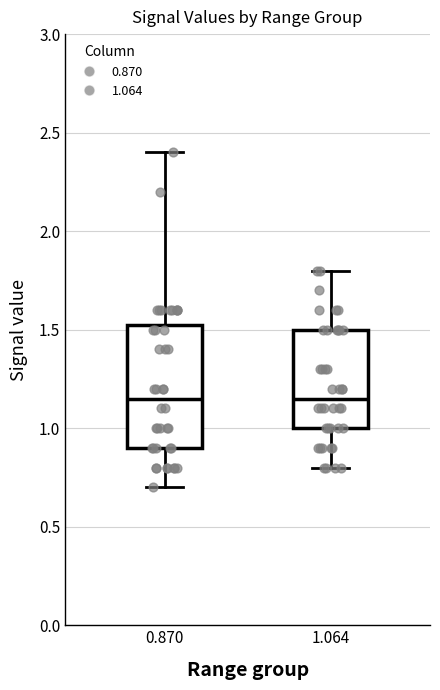

Comparing the boxes themselves (not the whiskers), which one is the tallest?

0.870